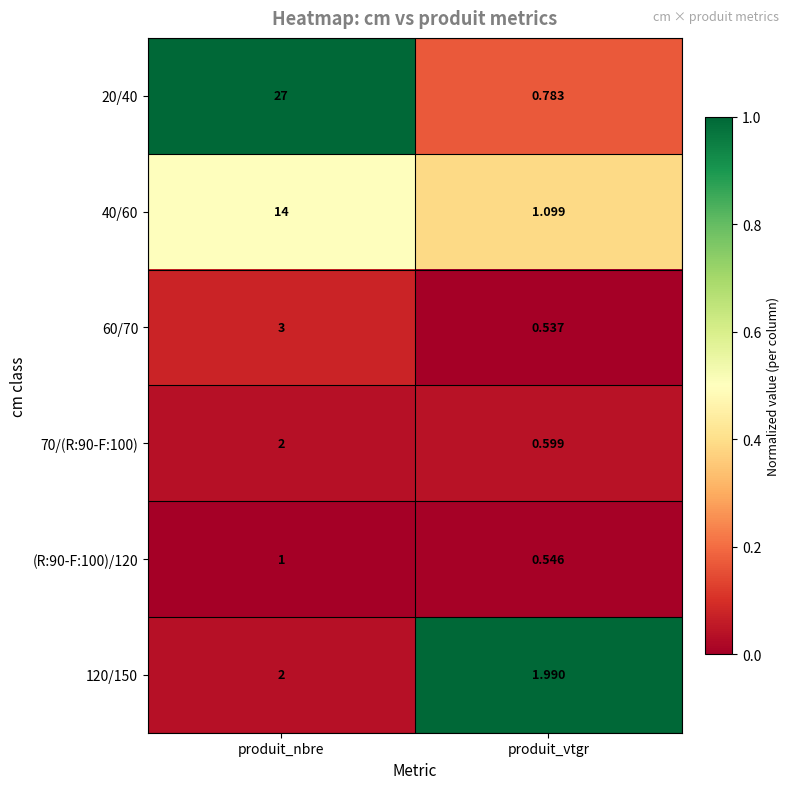

Which series changed the most between produit_nbre and produit_vtgr?

20/40